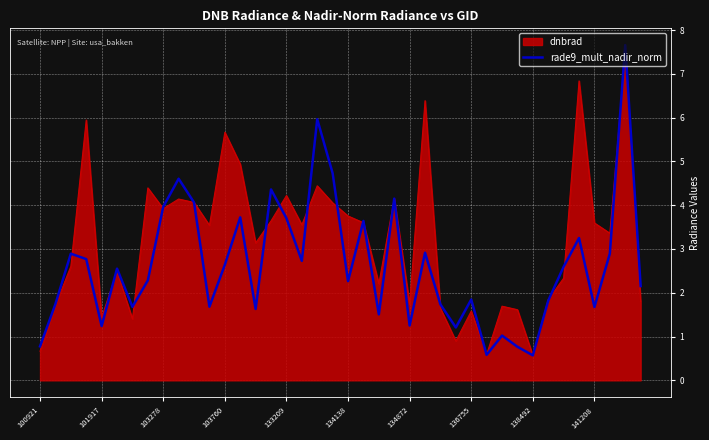

Which series has the widest spread of values?

rade9_mult_nadir_norm